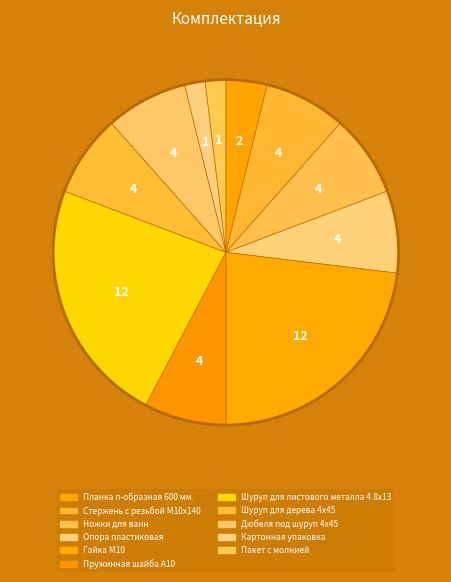

What is the largest slice in the pie chart?

Гайка М10